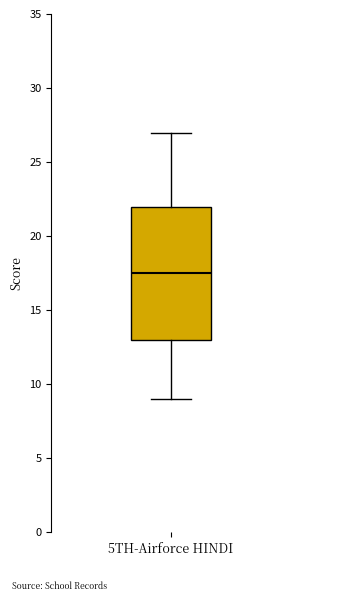

Where does the upper whisker of the box for 5TH-Airforce HINDI end on the y-axis? The values are not printed on the chart, so give them approximately, as read against the axis.

27.0